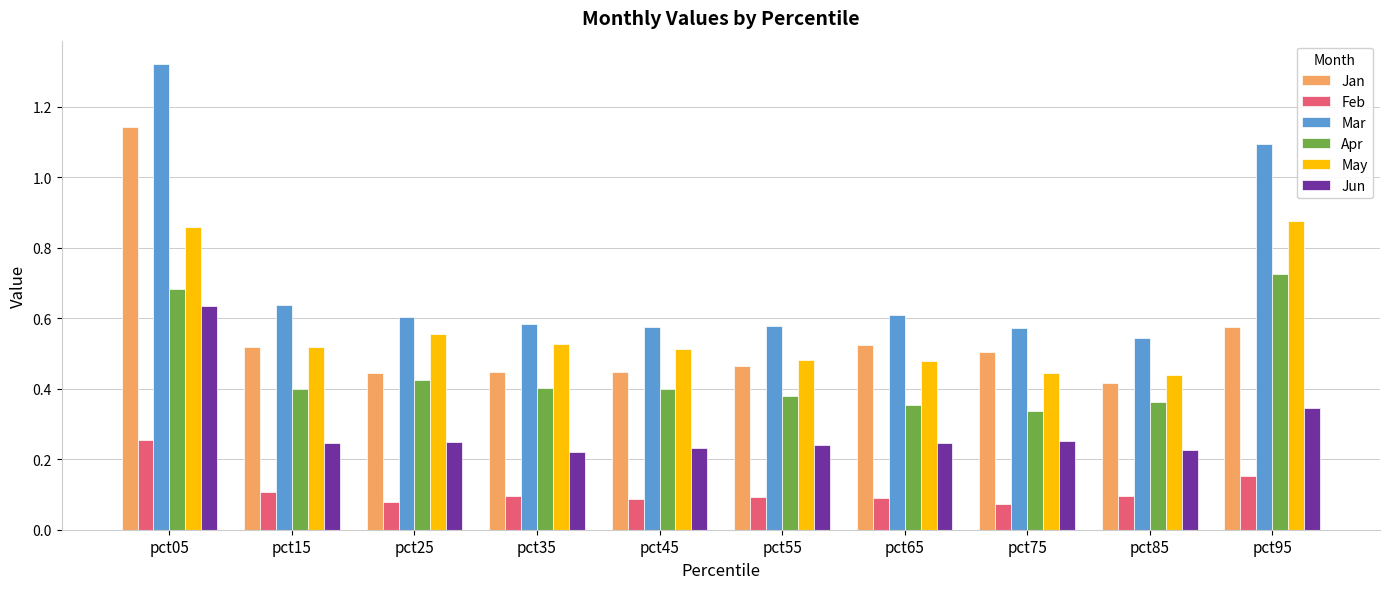

The Mar series shows 0.2 at pct65. True or false?

False